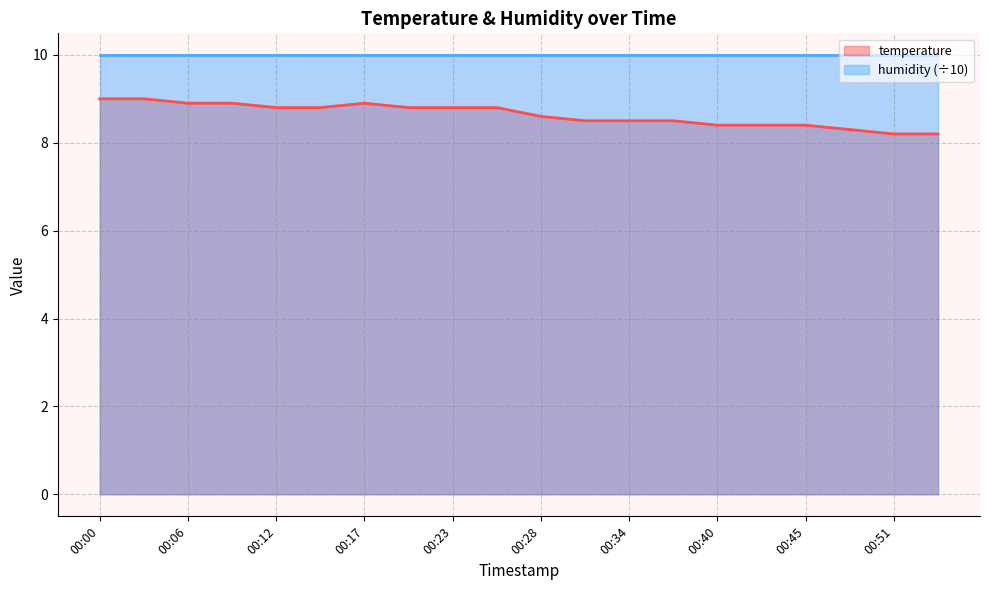

Does the chart have visible grid lines?

Yes